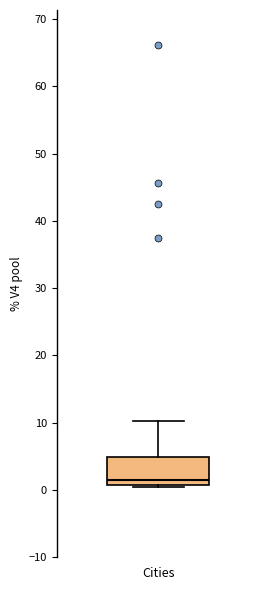

Where is the upper edge of the box for Cities on the y-axis? The values are not printed on the chart, so give them approximately, as read against the axis.

5